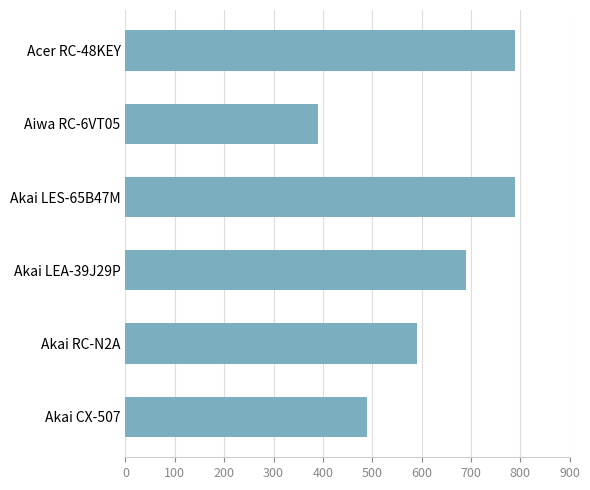

How many series are shown in this chart?

1